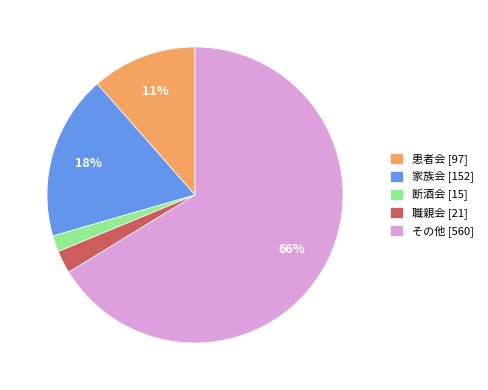

Approximately how many times larger is the value at 断酒会 compared to 家族会?

0.1